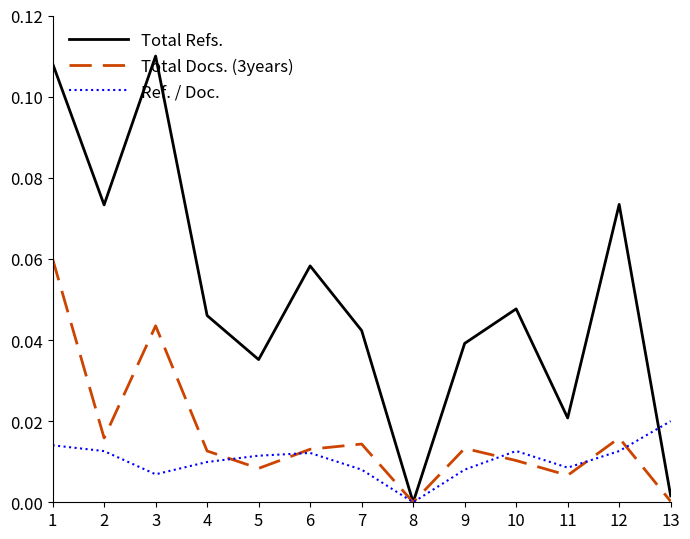

List the series in order of their peak value, highest first.

Total Refs., Total Docs. (3years), Ref. / Doc.